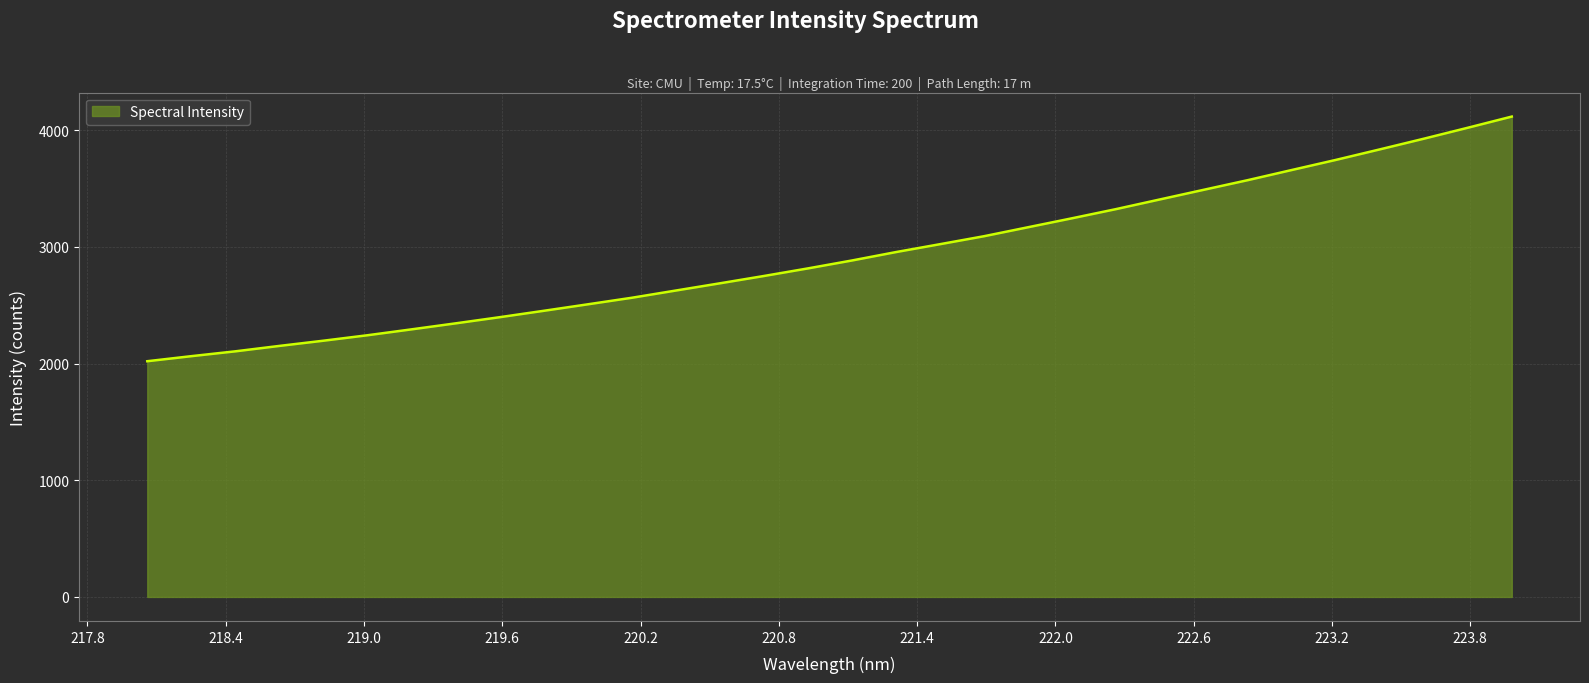

How many series are shown in this chart?

1